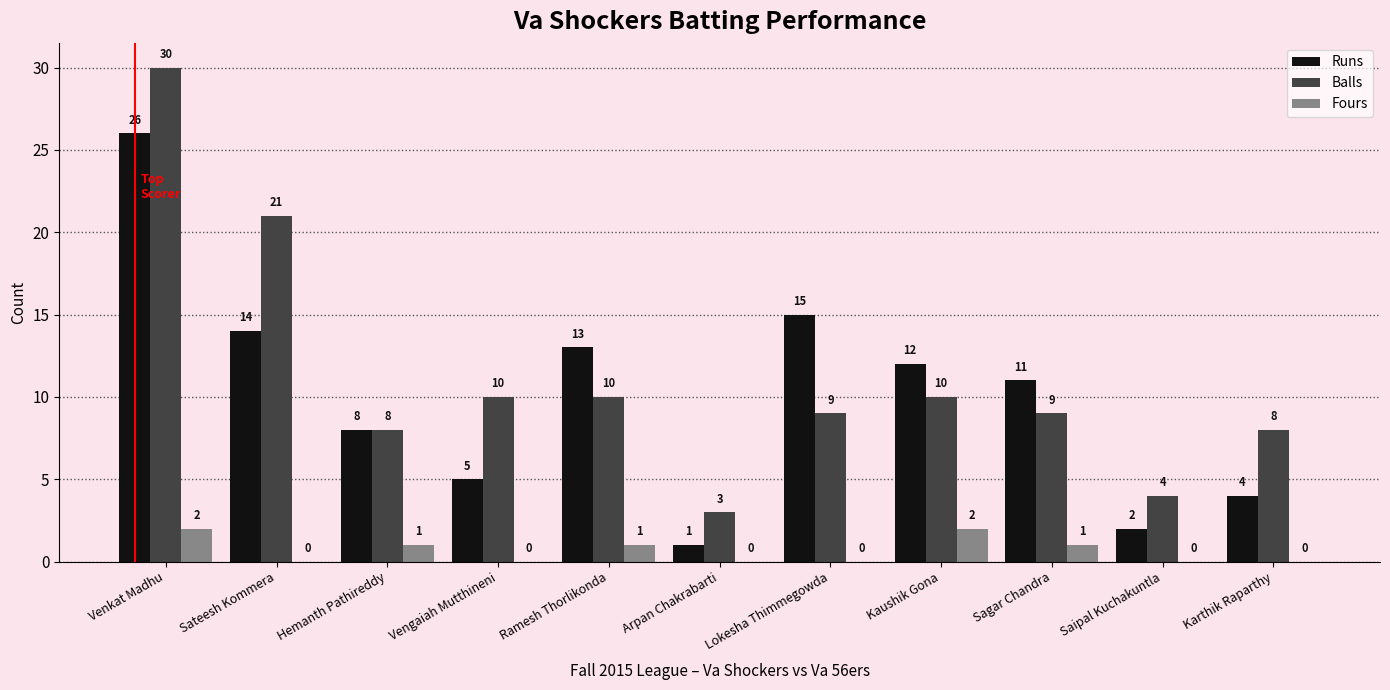

Count the number of data series in this chart.

3